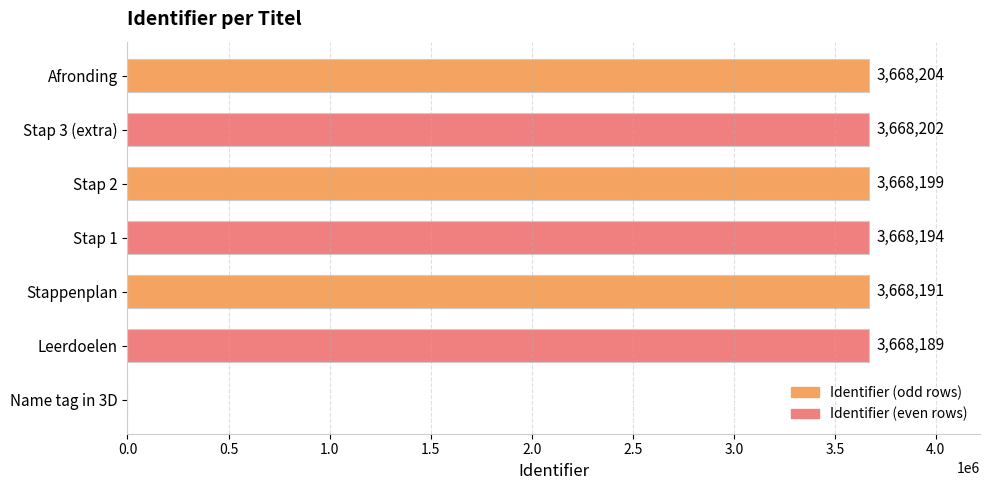

Reading bottom to top, transcribe all the data shown in this chart.

Name tag in 3D=0	Leerdoelen=3668189	Stappenplan=3668191	Stap 1=3668194	Stap 2=3668199	Stap 3 (extra)=3668202	Afronding=3668204